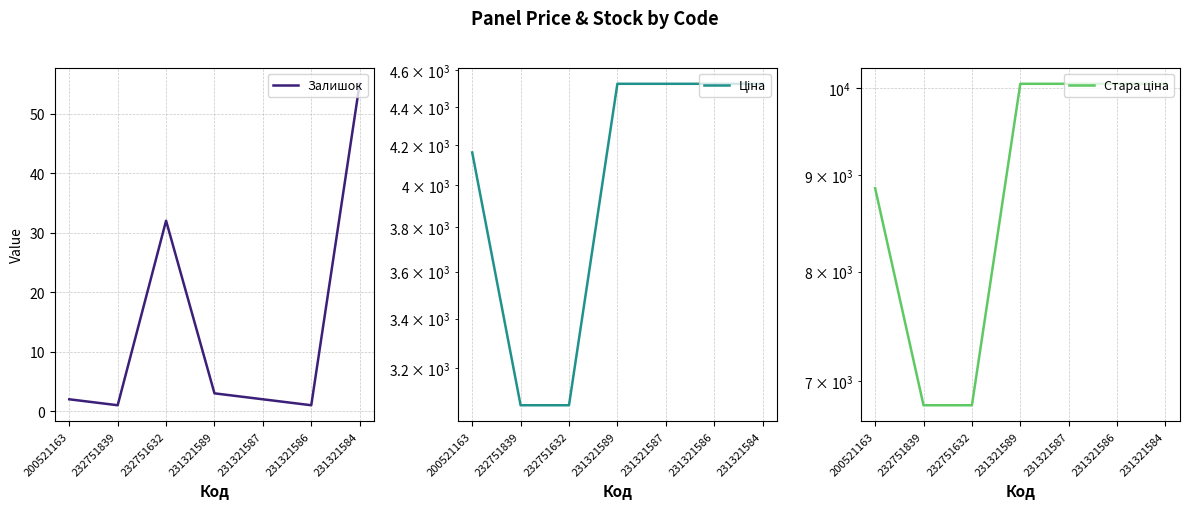

Does the chart display data point markers on the line(s)?

No